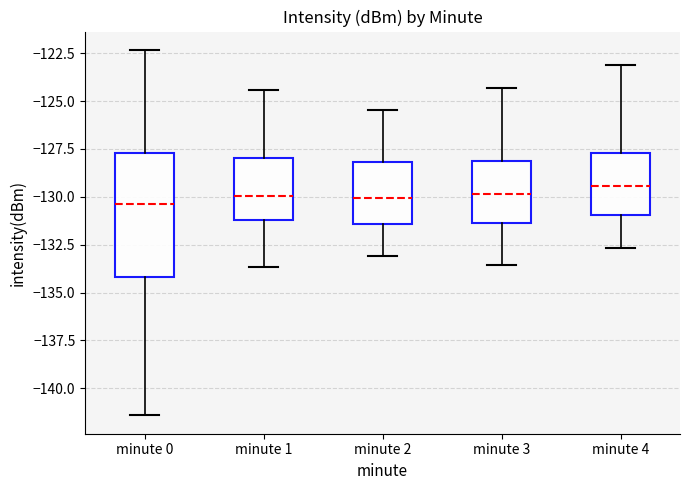

Reading left to right, transcribe this box plot: for each box, give where its median line is, the range the box spans, and where its two whiskers end, as read against the y-axis. The values are not printed on the chart, so give them approximately, as read against the axis.

minute 0: median -130.5, box -134.0 to -127.5, whiskers -141.5 to -122.5
minute 1: median -130.0, box -131.0 to -128.0, whiskers -133.5 to -124.5
minute 2: median -130.0, box -131.5 to -128.0, whiskers -133.0 to -125.5
minute 3: median -130.0, box -131.5 to -128.0, whiskers -133.5 to -124.5
minute 4: median -129.5, box -131.0 to -127.5, whiskers -132.5 to -123.0